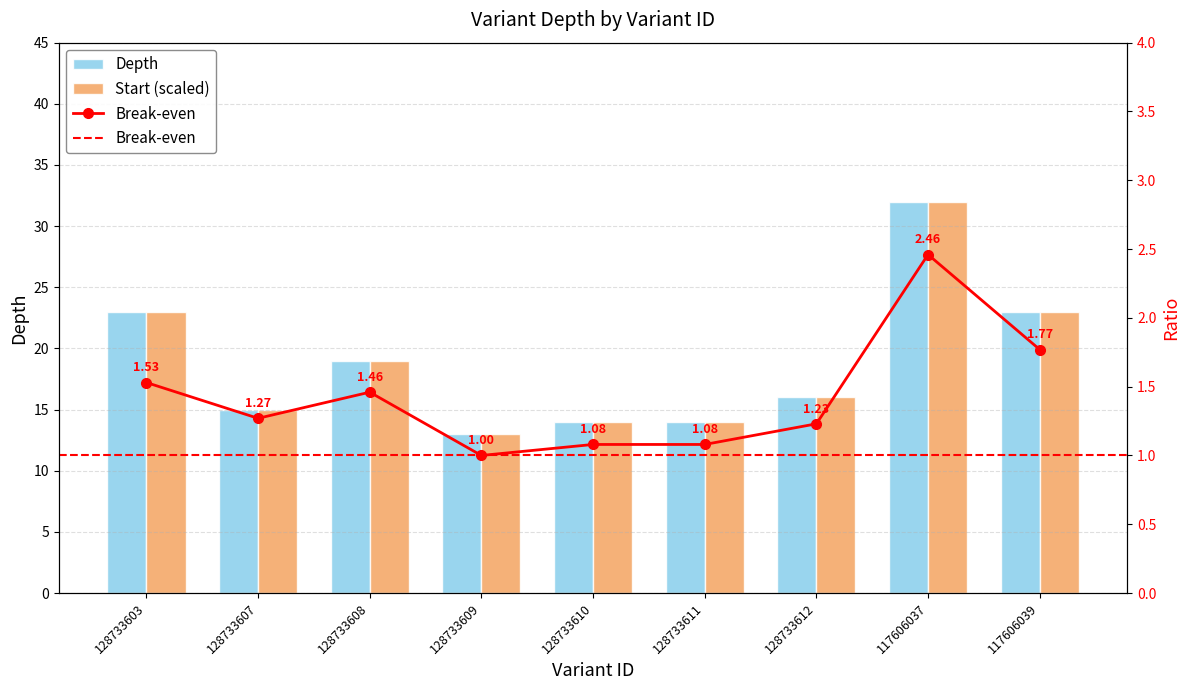

The Break-even series shows 1.1 at 128733611. True or false?

True